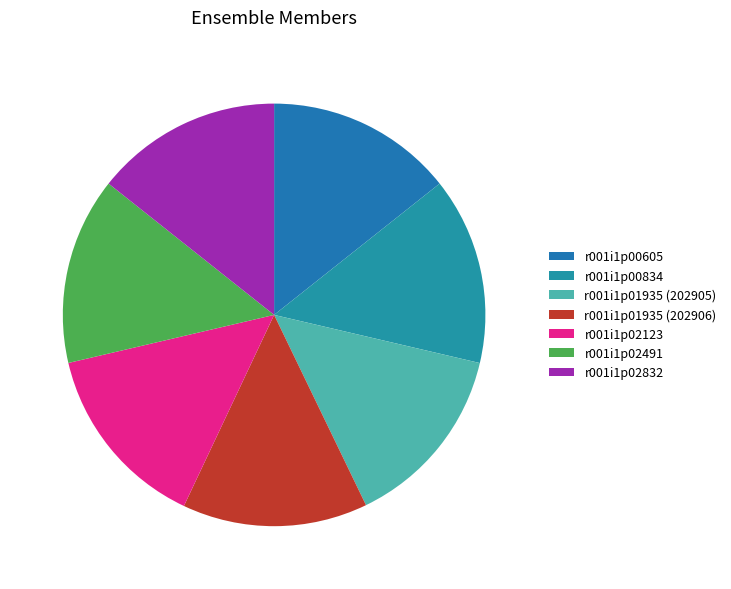

How many segments does this pie chart have?

7